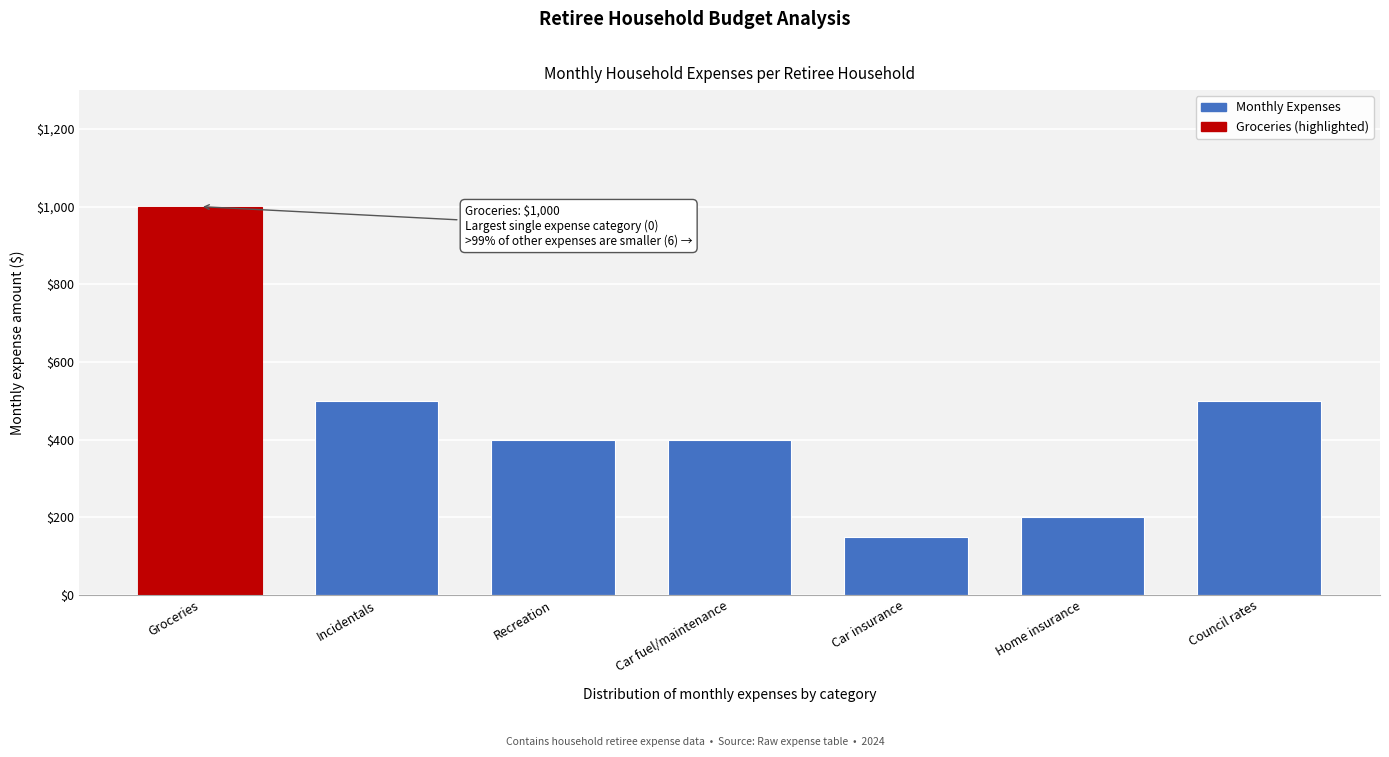

Reading left to right, what are all the values shown in this chart?

Groceries=1000	Incidentals=500	Recreation=400	Car fuel/maintenance=400	Car insurance=150	Home insurance=200	Council rates=500